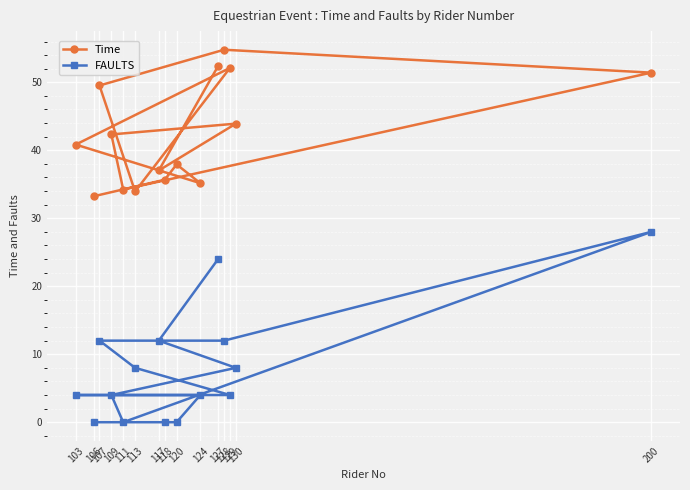

Rank the series by their average value, from lowest to highest.

FAULTS, Time